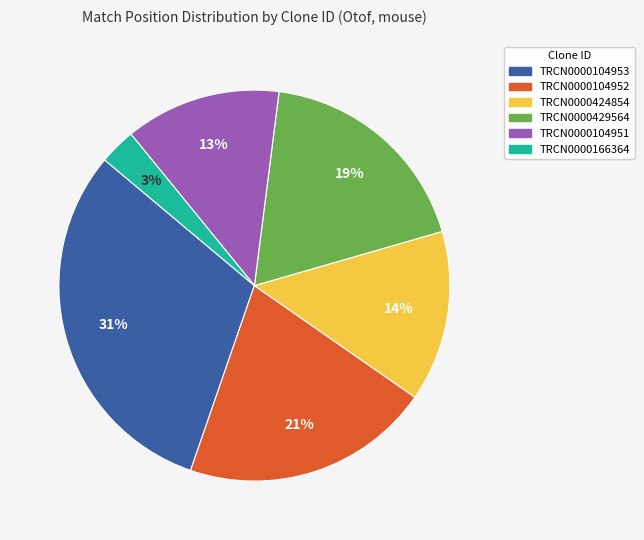

Which slice is the largest?

TRCN0000104953